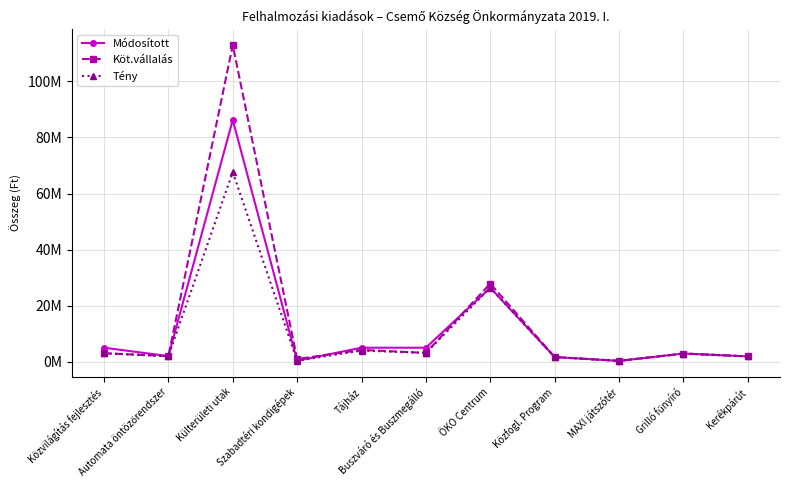

What value does the Módosított series have at Közvilágítás fejlesztés?

5.0